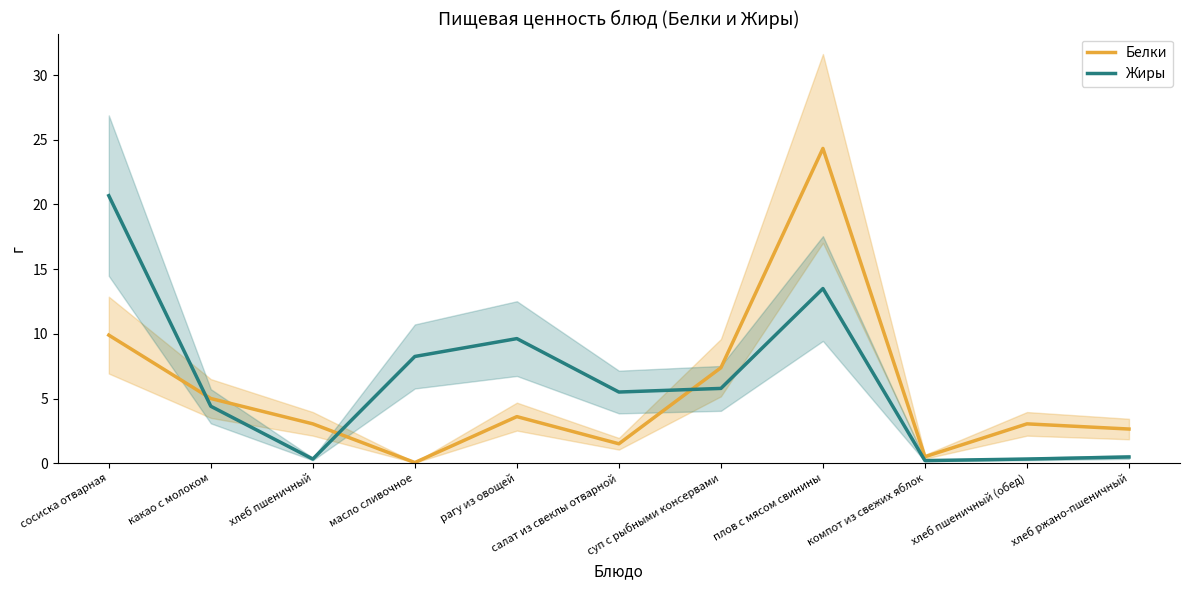

Reading right to left, list all the values displayed in this chart.

Белки: хлеб ржано-пшеничный=2.6	хлеб пшеничный (обед)=3.0	компот из свежих яблок=0.5	плов с мясом свинины=24.3	суп с рыбными консервами=7.4	салат из свеклы отварной=1.5	рагу из овощей=3.6	масло сливочное=0.1	хлеб пшеничный=3.0	какао с молоком=5.0	сосиска отварная=9.9
Жиры: хлеб ржано-пшеничный=0.5	хлеб пшеничный (обед)=0.3	компот из свежих яблок=0.2	плов с мясом свинины=13.5	суп с рыбными консервами=5.8	салат из свеклы отварной=5.5	рагу из овощей=9.6	масло сливочное=8.2	хлеб пшеничный=0.3	какао с молоком=4.4	сосиска отварная=20.7